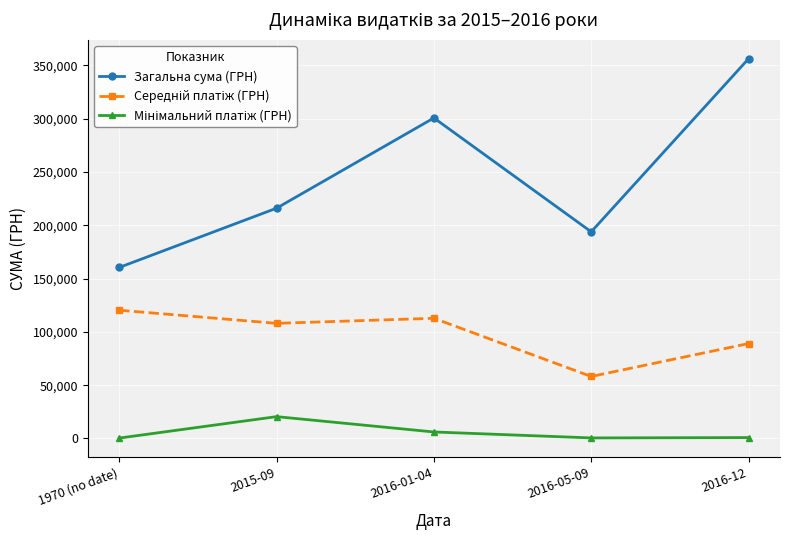

At which category does Загальна сума (ГРН) reach its first local valley?

2016-05-09